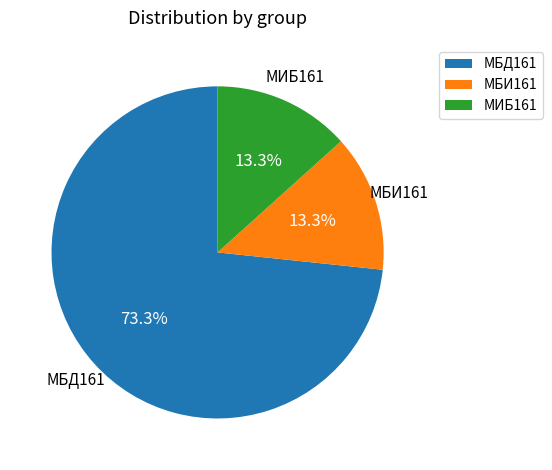

Which slice is the largest?

МБД161